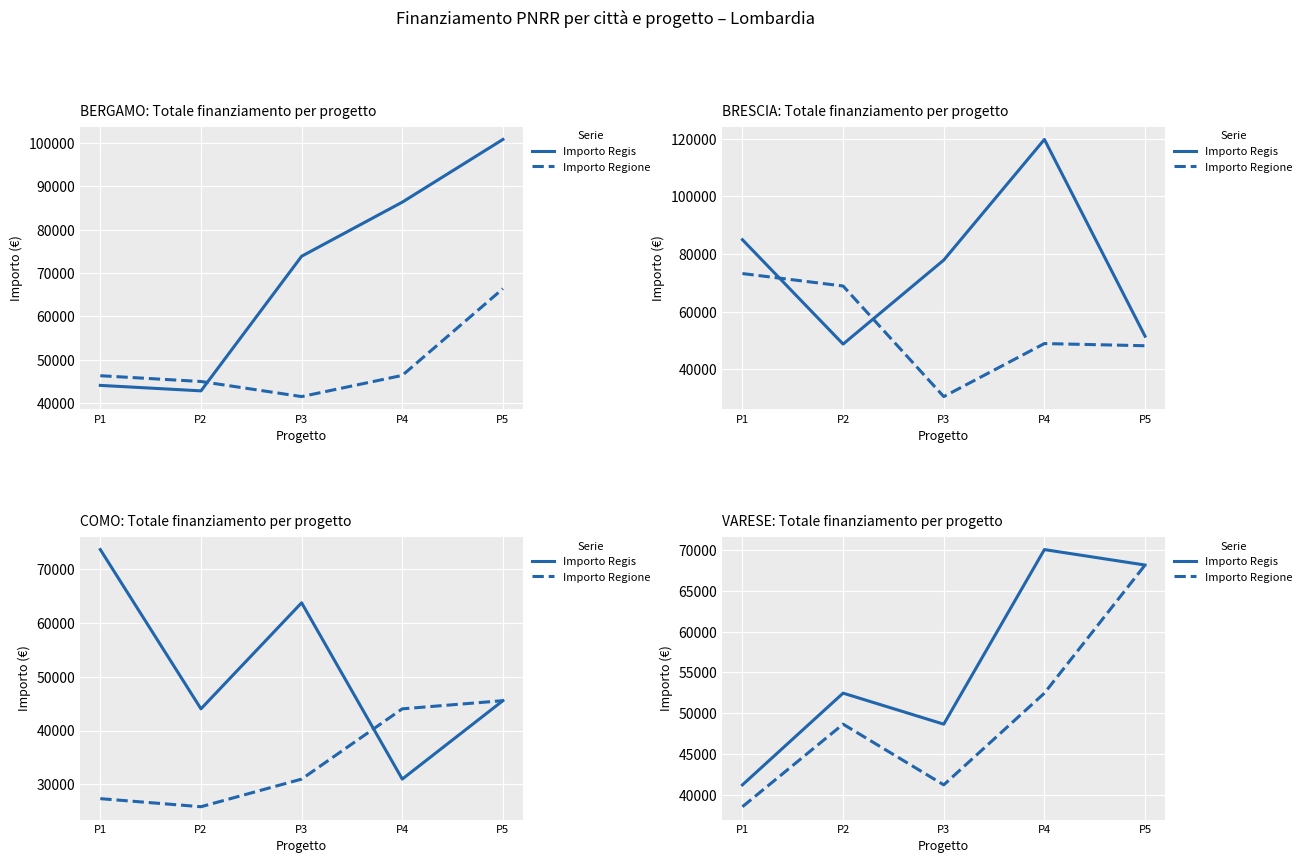

What is the sum of the Importo Regis values at P4 and P1?

111274.5